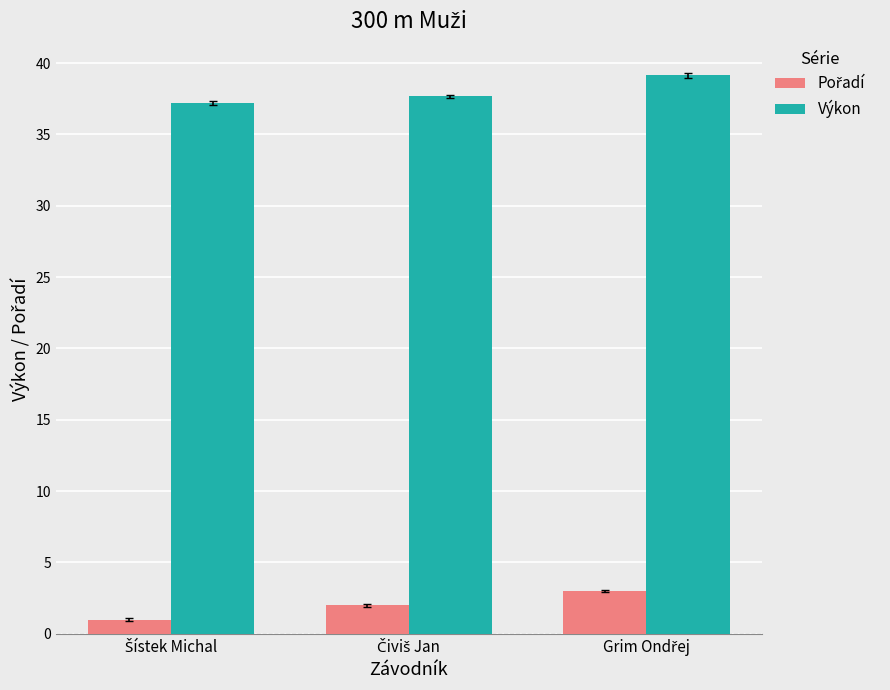

What is the minimum value shown in the chart?

1.0